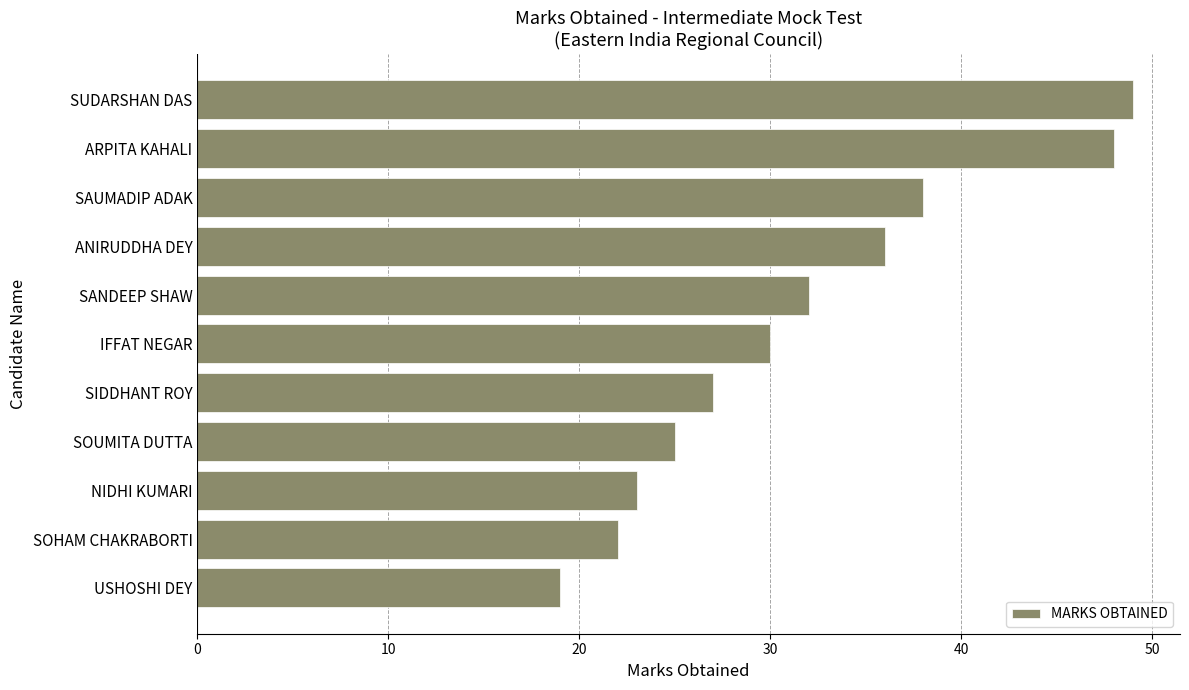

At which category does the chart reach its peak across all series?

SUDARSHAN DAS